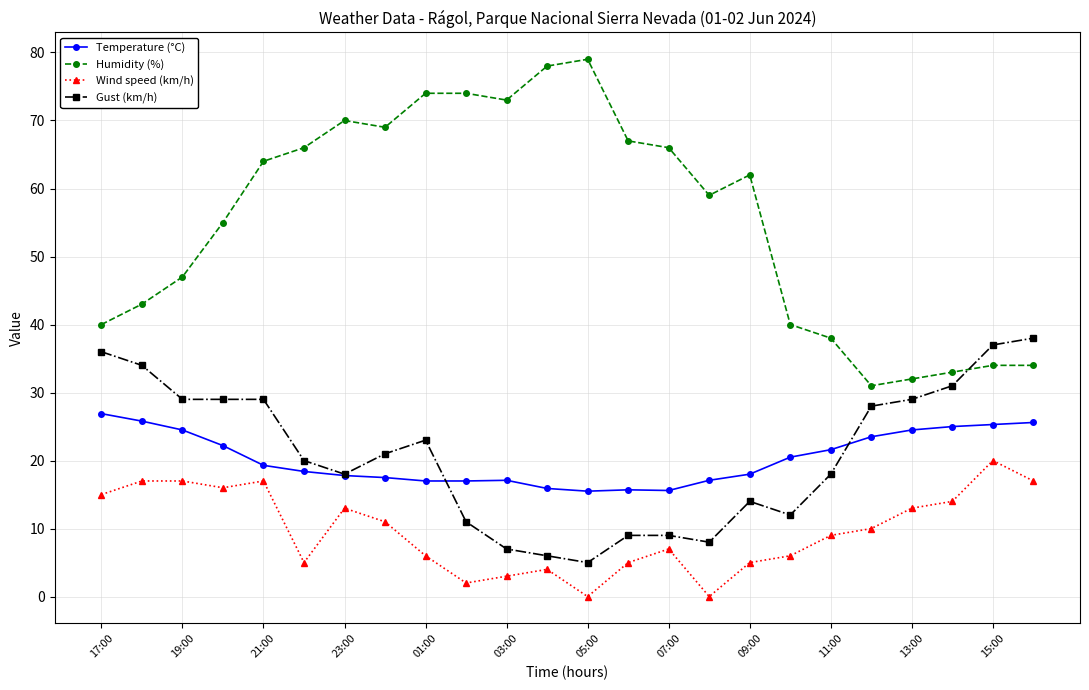

True or false: Humidity (%) and Gust (km/h) cross at least once.

True